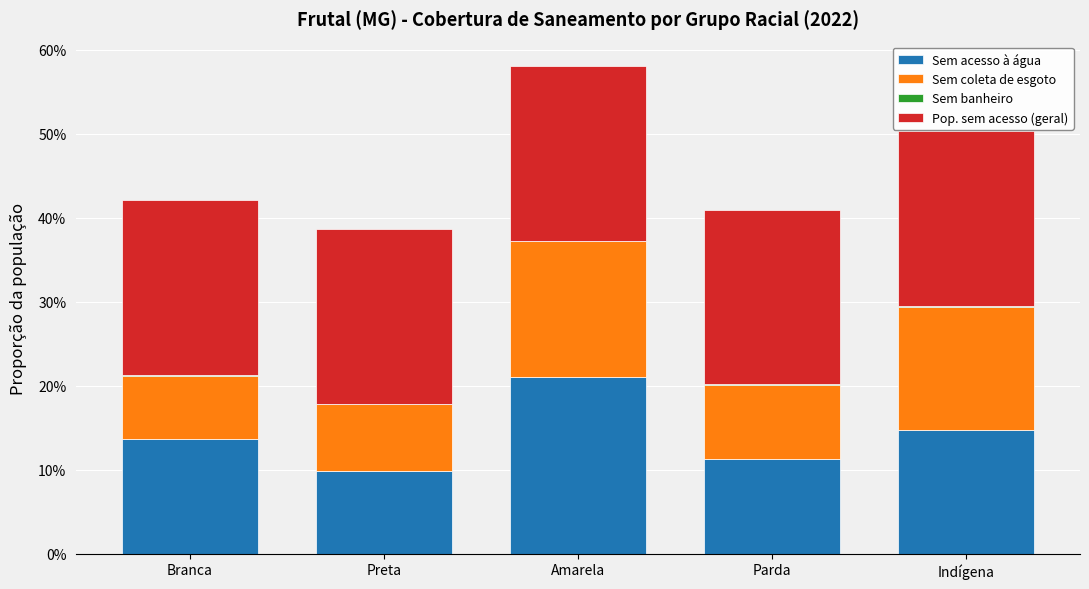

Are the bars horizontal?

No